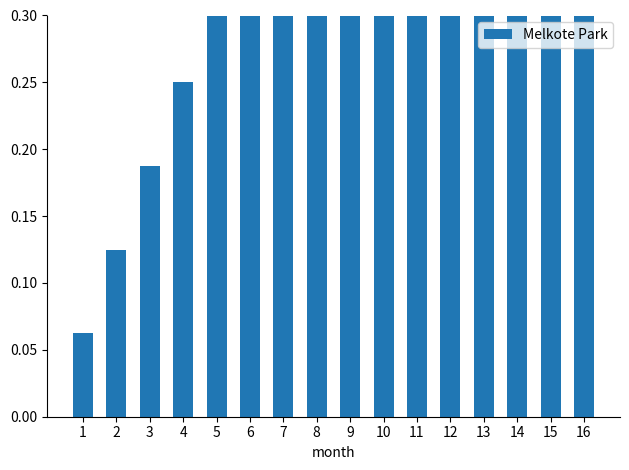

Approximately how many times larger is the value at 3 compared to 15?

0.2